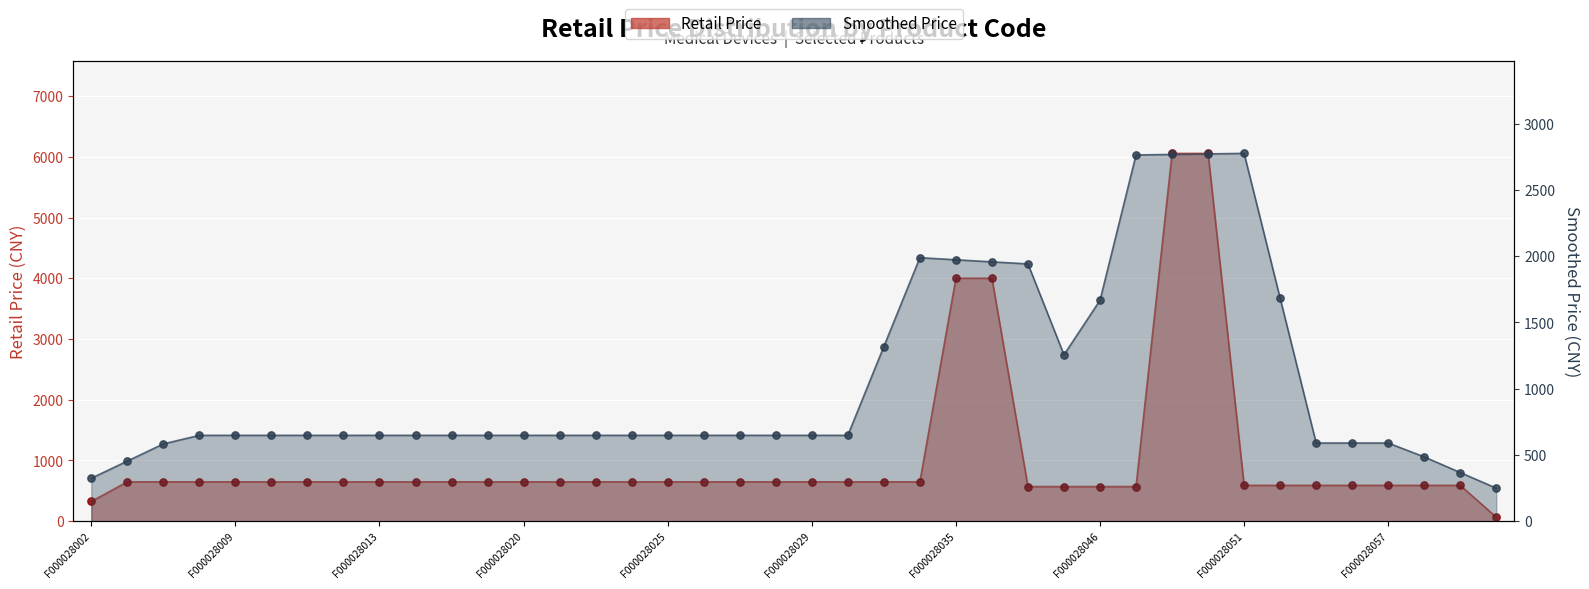

What is the total value across all series at F000028026?

1296.0